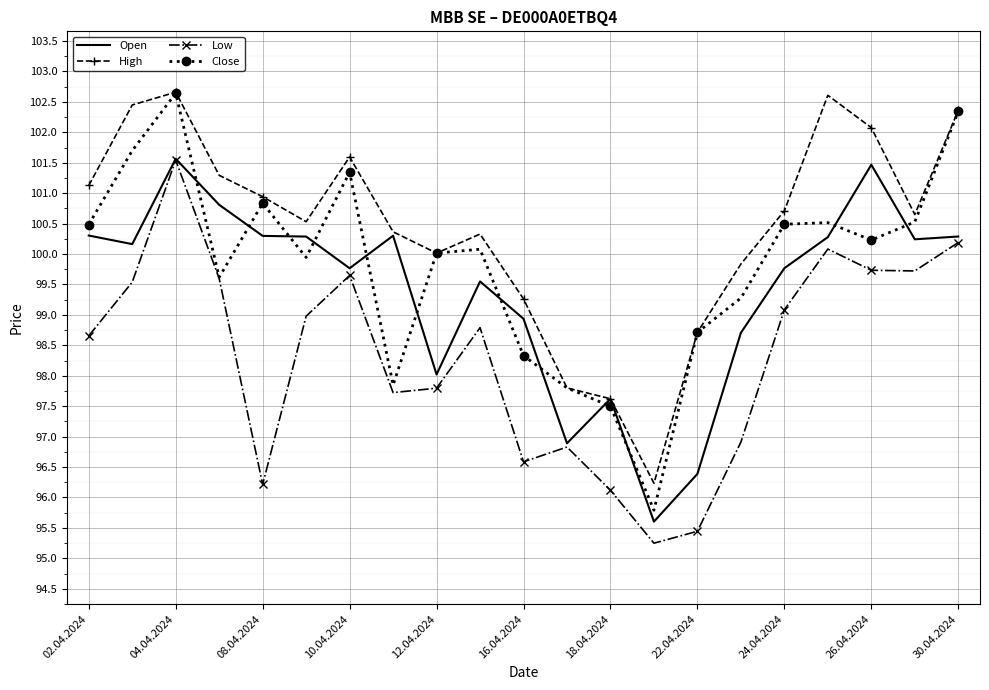

Which series has the largest total across all categories?

High